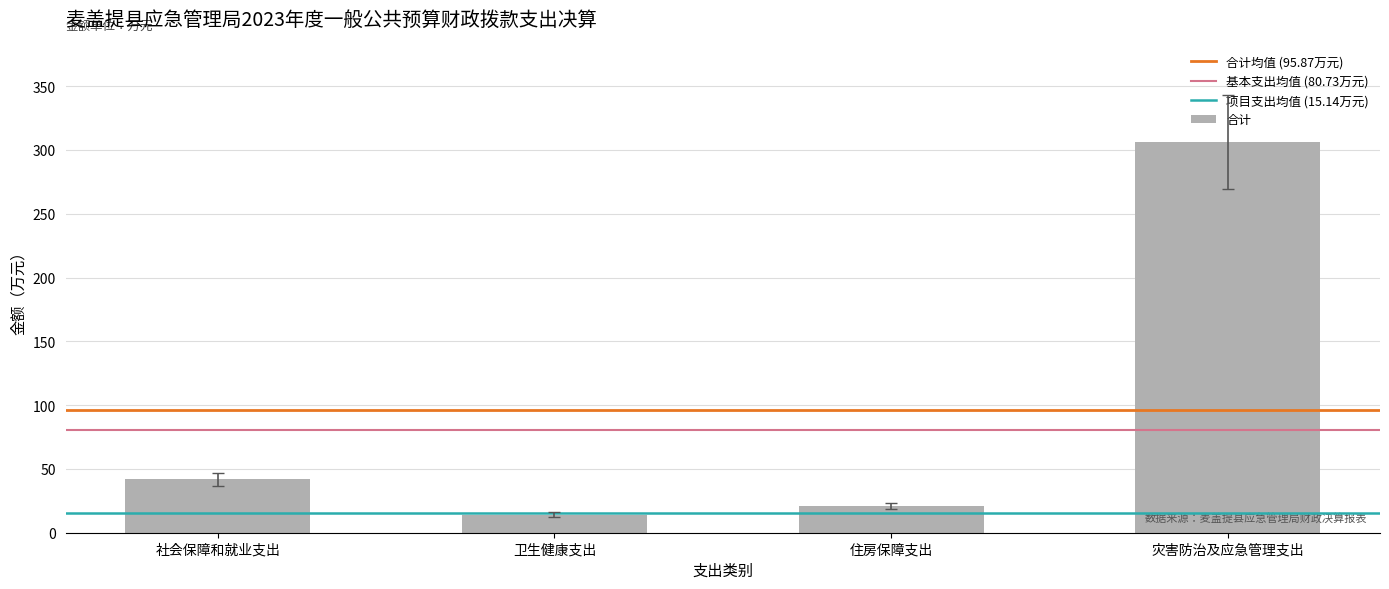

Is it true that the value at 社会保障和就业支出 is 42.0?

True